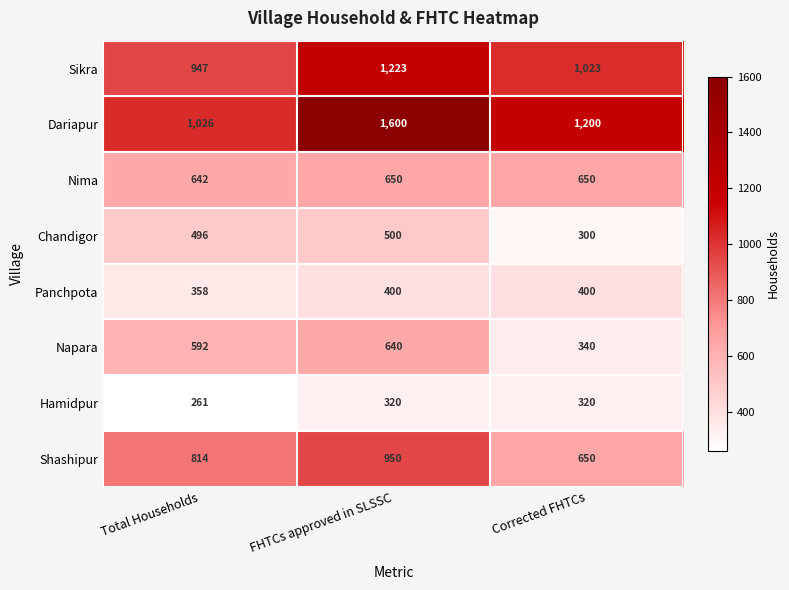

Reading right to left, what are all the values shown in this chart?

Sikra: 1023	1223	947
Dariapur: 1200	1600	1026
Nima: 650	650	642
Chandigor: 300	500	496
Panchpota: 400	400	358
Napara: 340	640	592
Hamidpur: 320	320	261
Shashipur: 650	950	814